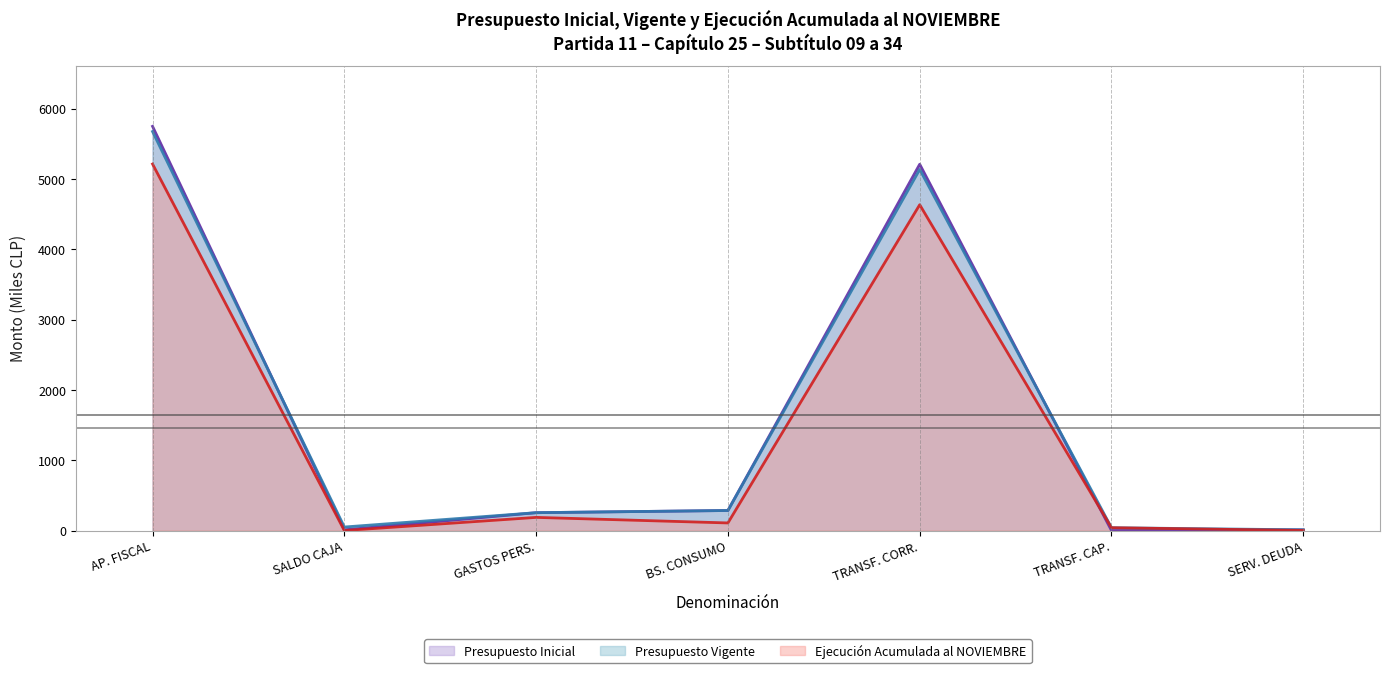

What is the minimum value for Presupuesto Vigente?

10